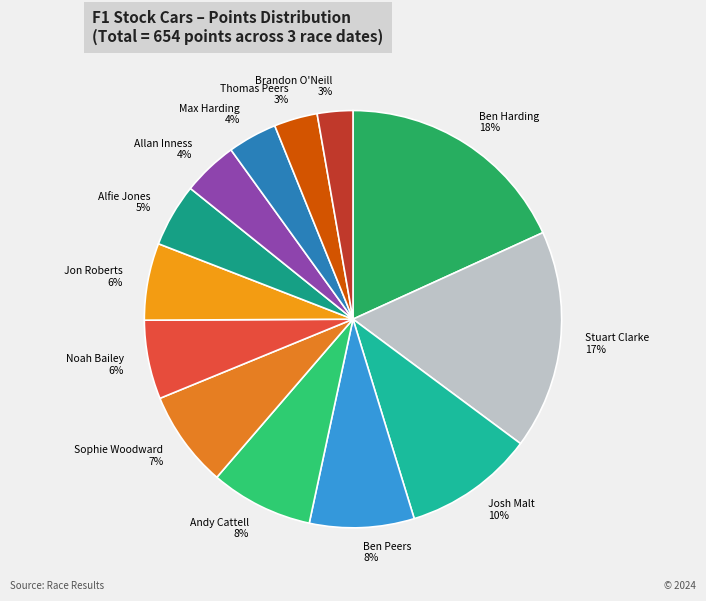

Is Jon Roberts the majority of the pie?

No